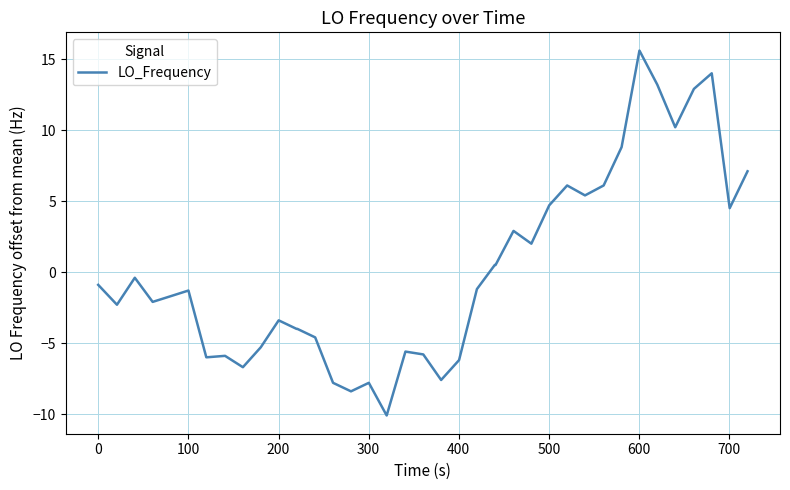

Is this an area chart (filled region under the line)?

No